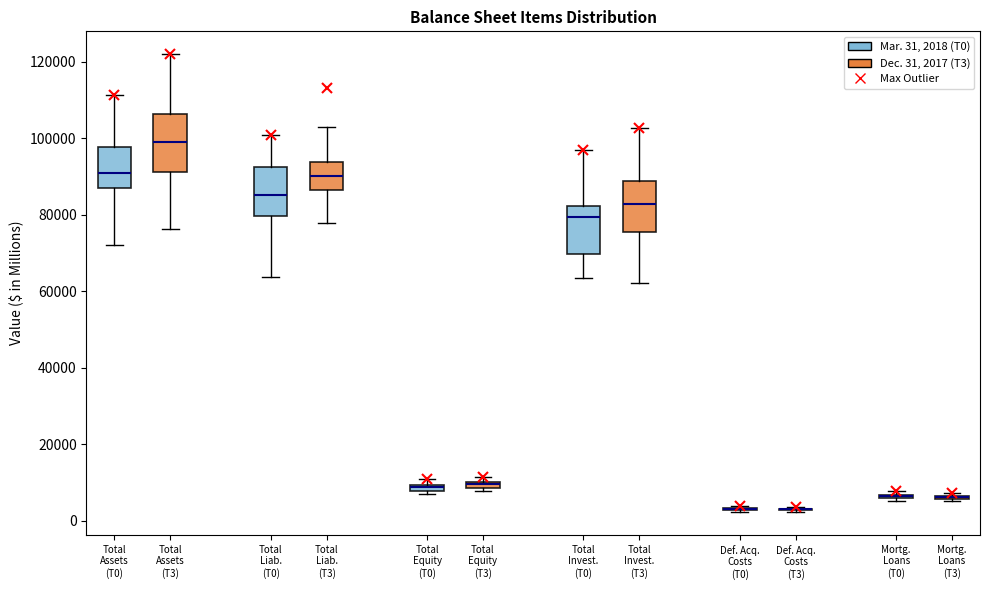

Where does the lower whisker of the box for Total Liab. (T0) end on the y-axis? The values are not printed on the chart, so give them approximately, as read against the axis.

64000